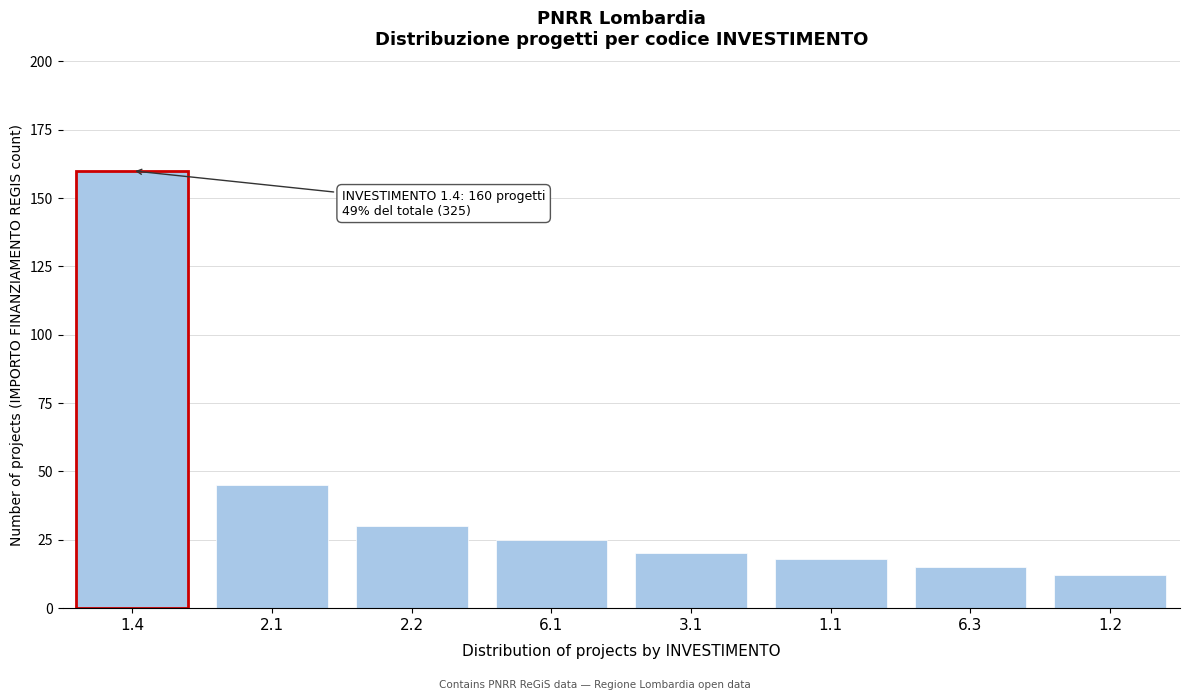

Reading right to left, transcribe all the data shown in this chart.

12	15	18	20	25	30	45	160